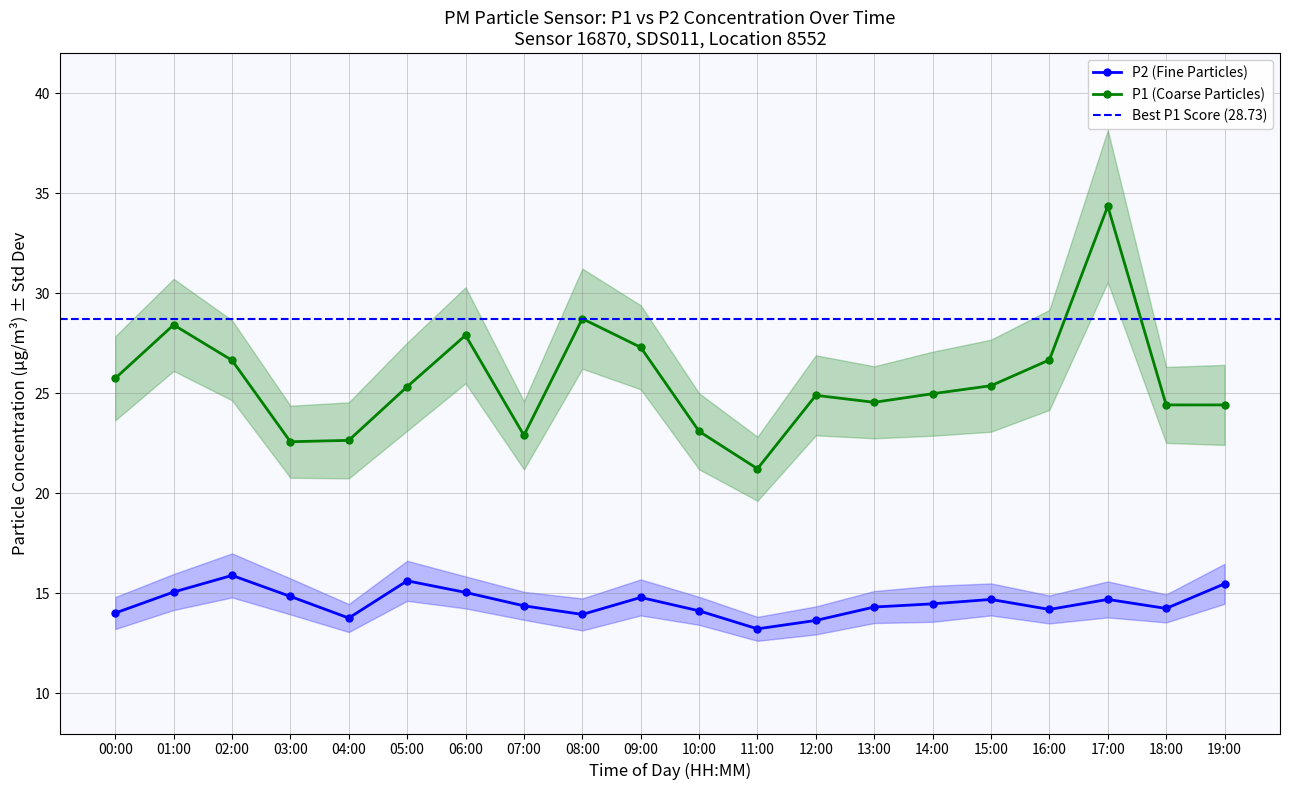

How many values in the P1 series exceed 25?

10